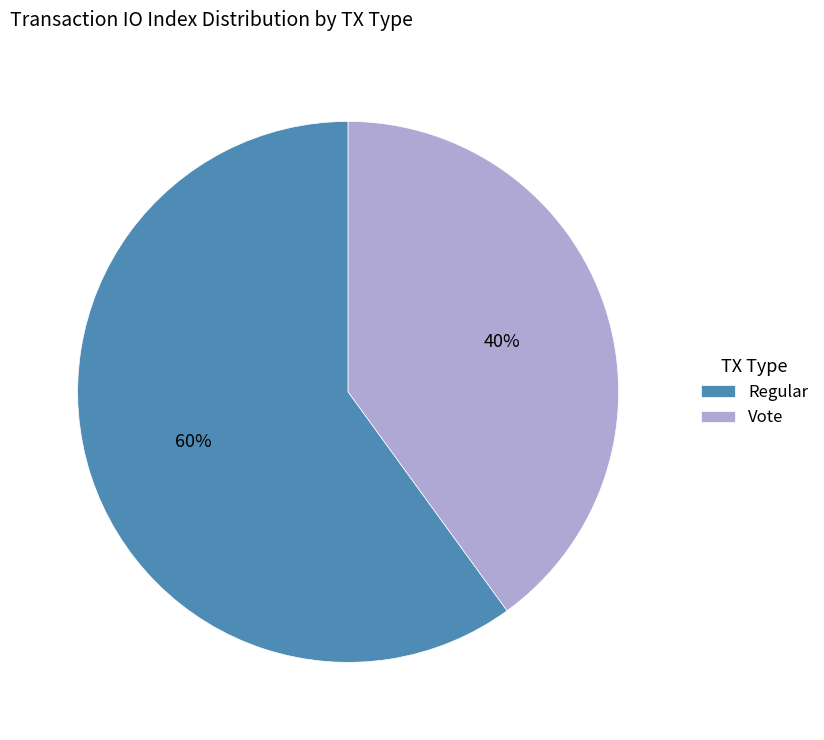

Is it true that Vote is 29% of the pie?

False